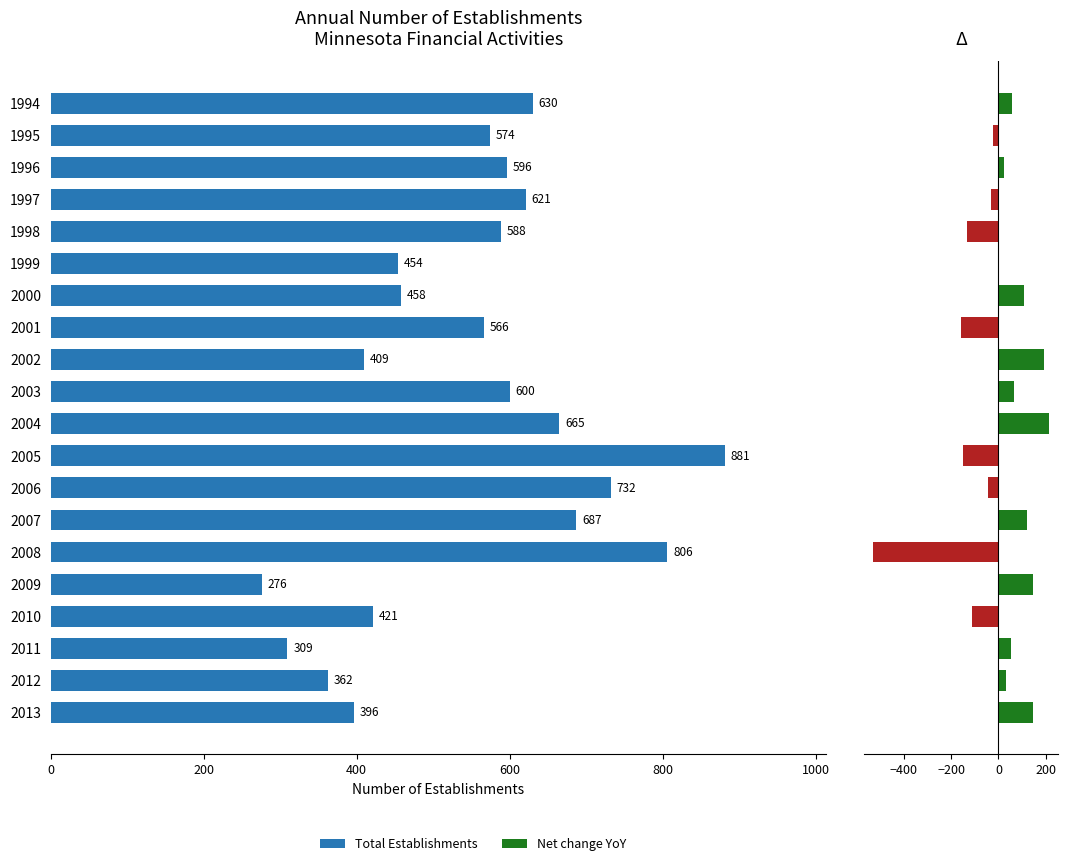

Rank the series by their average value, from highest to lowest.

Total Establishments, Net change (YoY)